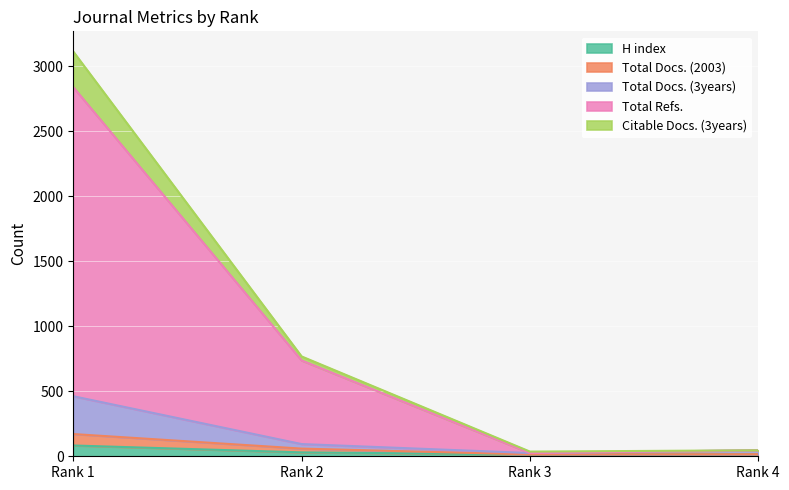

Reading left to right, extract all data points from this chart.

H index: 83	30	14	16
Total Docs. (2003): 171	59	14	16
Total Docs. (3years): 462	94	25	46
Total Refs.: 2839	737	25	46
Citable Docs. (3years): 3113	768	36	46